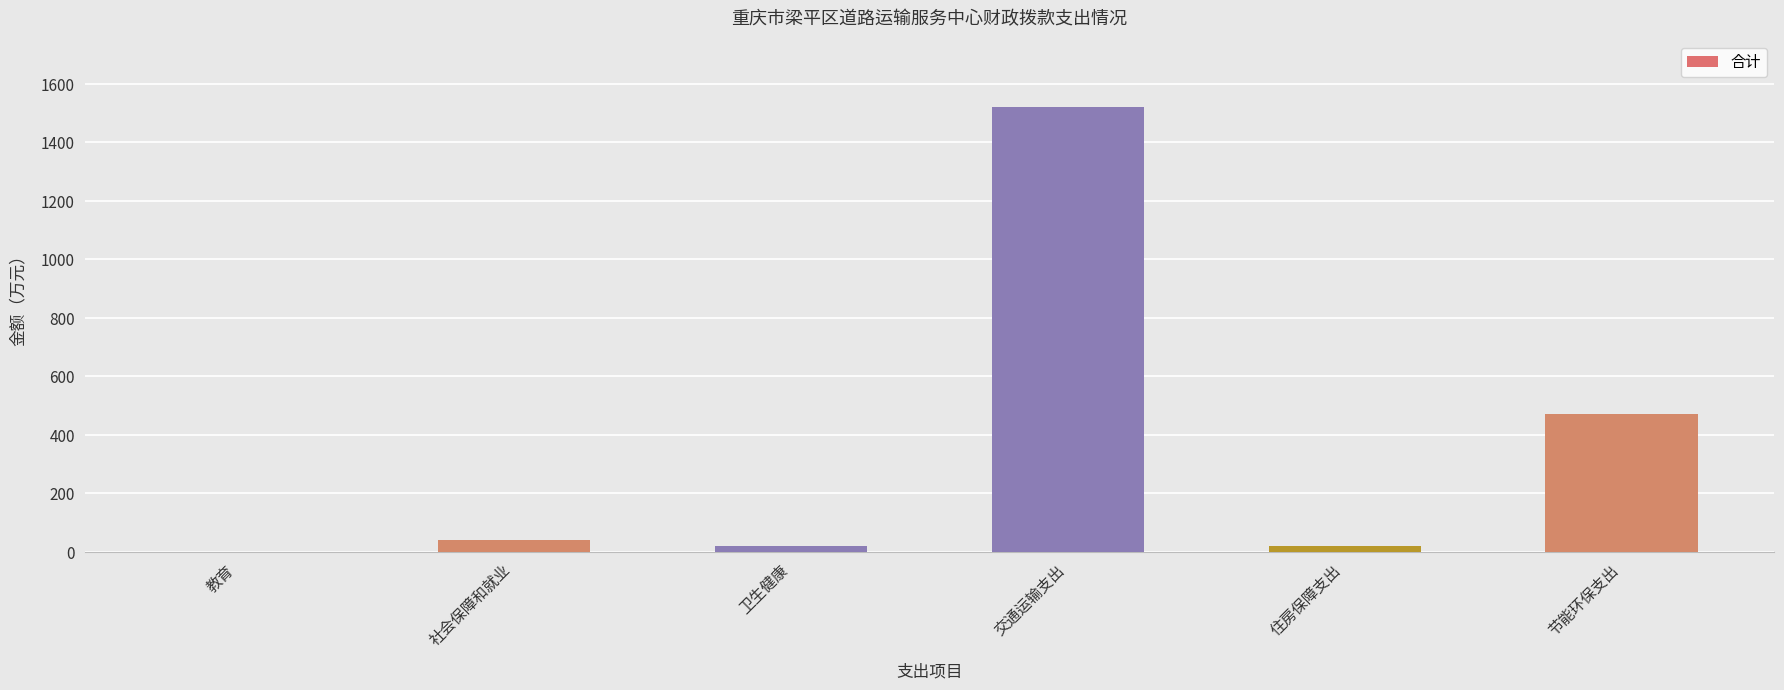

True or false: the data shows 40.9 at 社会保障和就业.

True